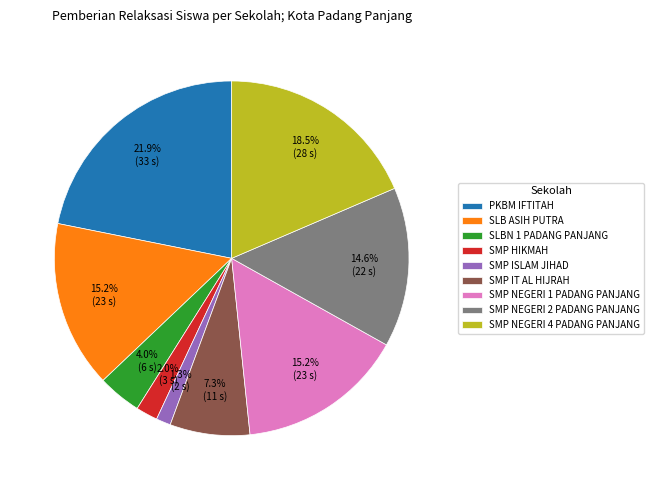

Is SMP HIKMAH the majority of the pie?

No